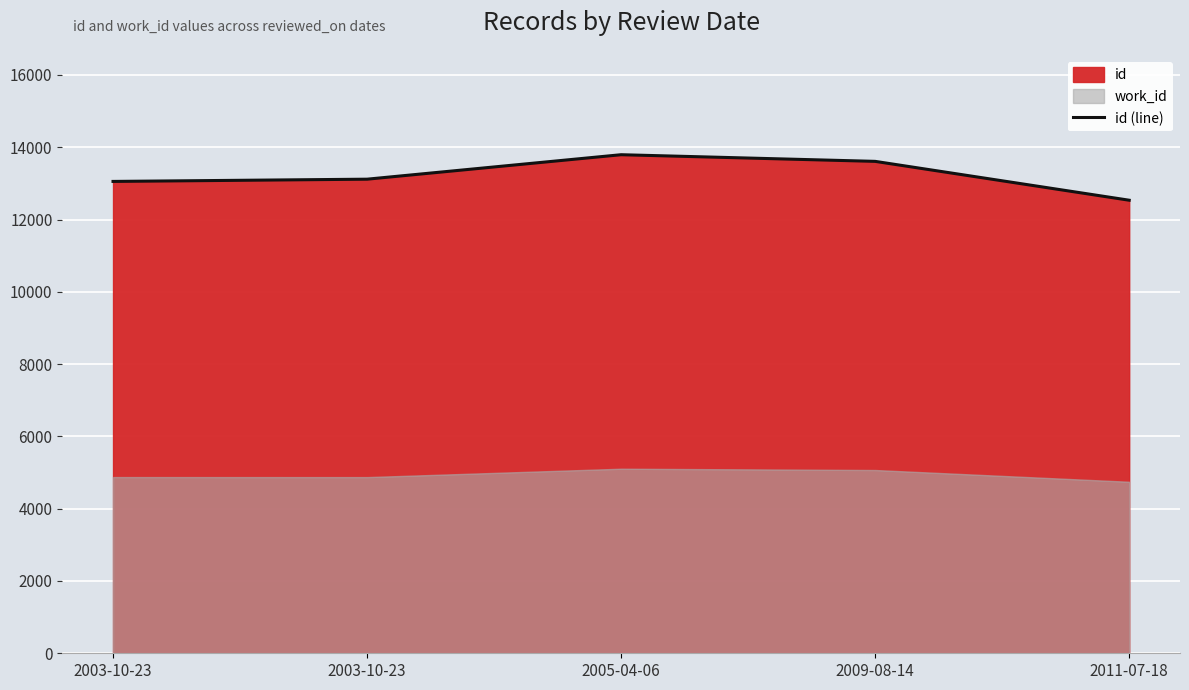

Reading left to right, what are all the values shown in this chart?

2003-10-23=13054	2003-10-23=13116	2005-04-06=13793	2009-08-14=13609	2011-07-18=12534